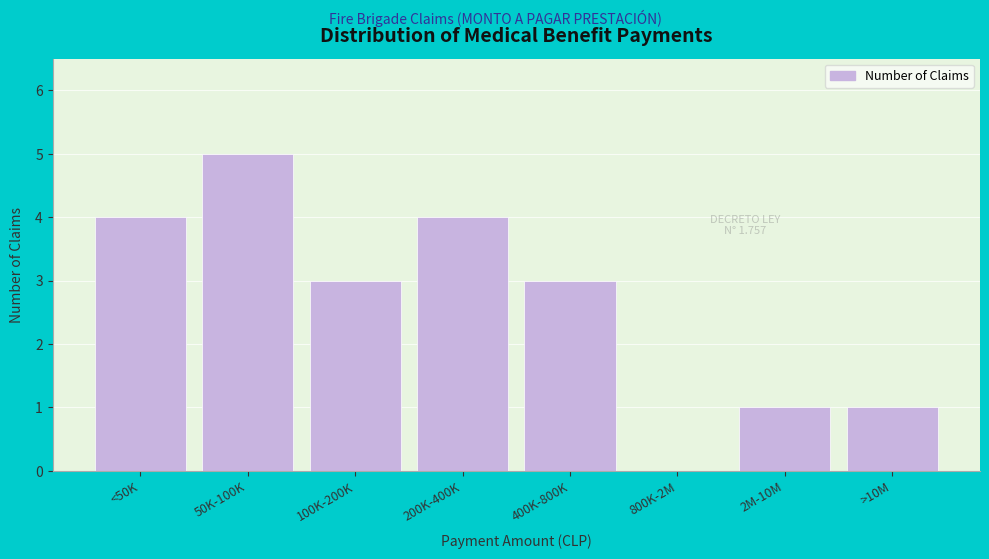

Reading left to right, list all the values displayed in this chart.

<50K=4	50K-100K=5	100K-200K=3	200K-400K=4	400K-800K=3	800K-2M=0	2M-10M=1	>10M=1